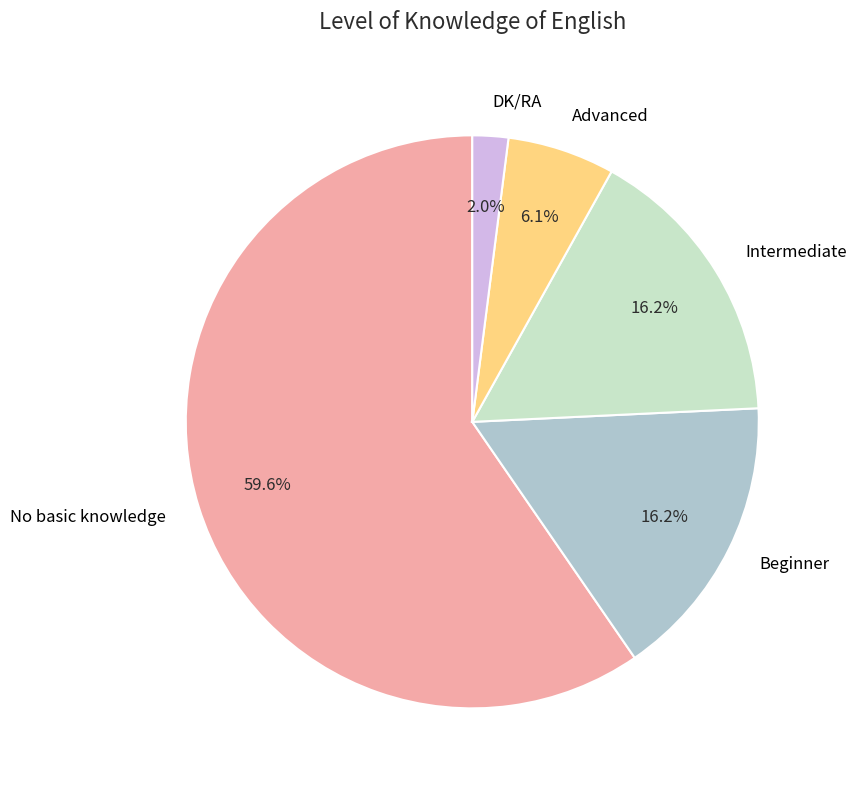

How many segments does this pie chart have?

5